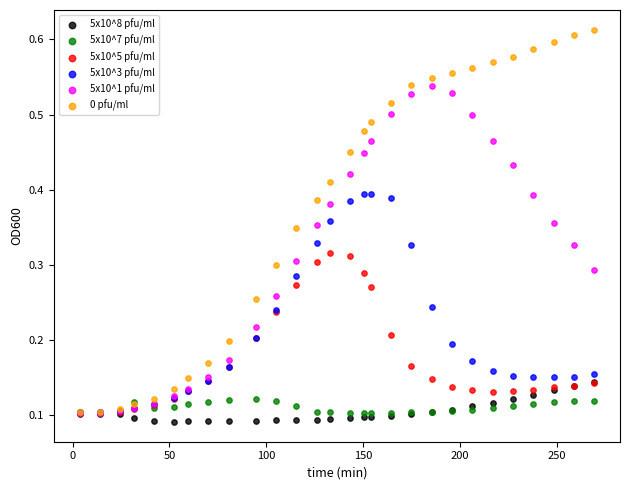

Which series has the largest Y range (max minus min)?

0 pfu/ml